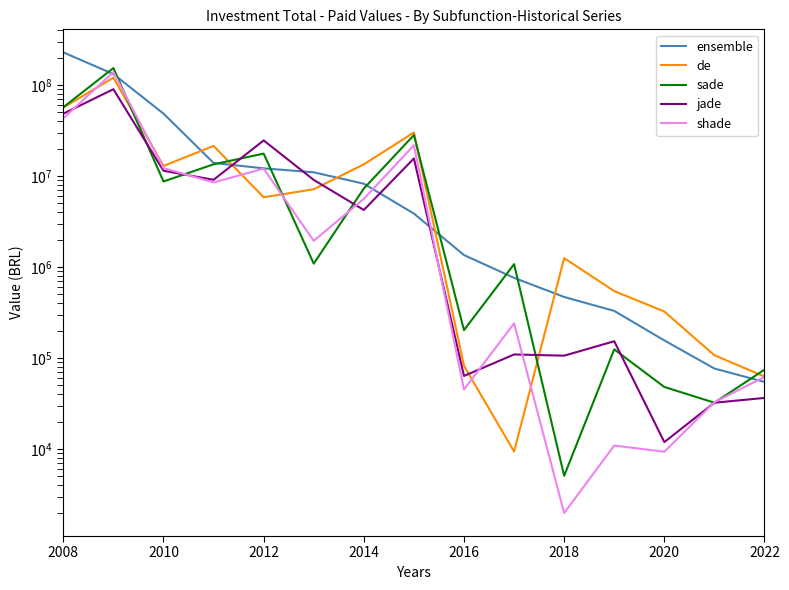

Reading left to right, extract all data points from this chart.

ensemble: 228021936.3	131697238.7	48425891.6	13903729.2	12118751.3	10967769.2	8216728.4	3856982.4	1351834.5	758998.6	467955.7	328794.2	155916.7	76521.2	54520.0
de: 56441807.2	120126257.2	12869274.5	21373242.2	5837011.8	7138998.3	13412898.7	30056981.3	81849.0	9375.0	1250260.3	543329.0	323744.7	107125.0	62480.5
sade: 56919896.4	153290489.8	8694249.3	13427424.6	17595390.3	1087511.9	7278017.7	28136963.7	202173.2	1073601.1	5070.4	124356.8	48017.4	32234.2	74413.9
jade: 48324754.8	89786563.6	11406452.8	9073201.3	24565128.3	9045397.8	4227177.1	15571145.8	63410.0	109260.4	106014.0	152628.0	11899.2	32234.2	36377.3
shade: 42943665.3	138301935.9	12217376.9	8484384.6	12022747.3	1937086.4	5604650.9	21729497.0	44976.0	240232.8	1979.3	10901.9	9325.0	32638.0	61860.0